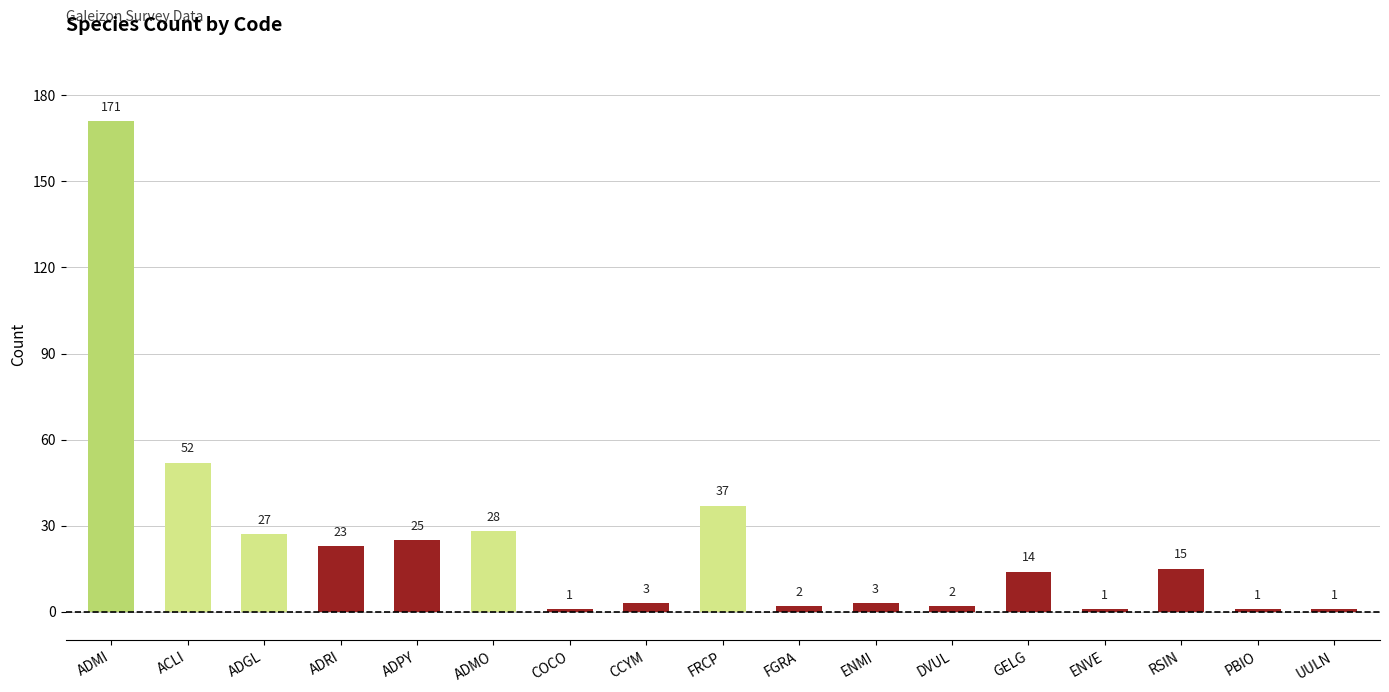

What is the greatest value displayed?

171